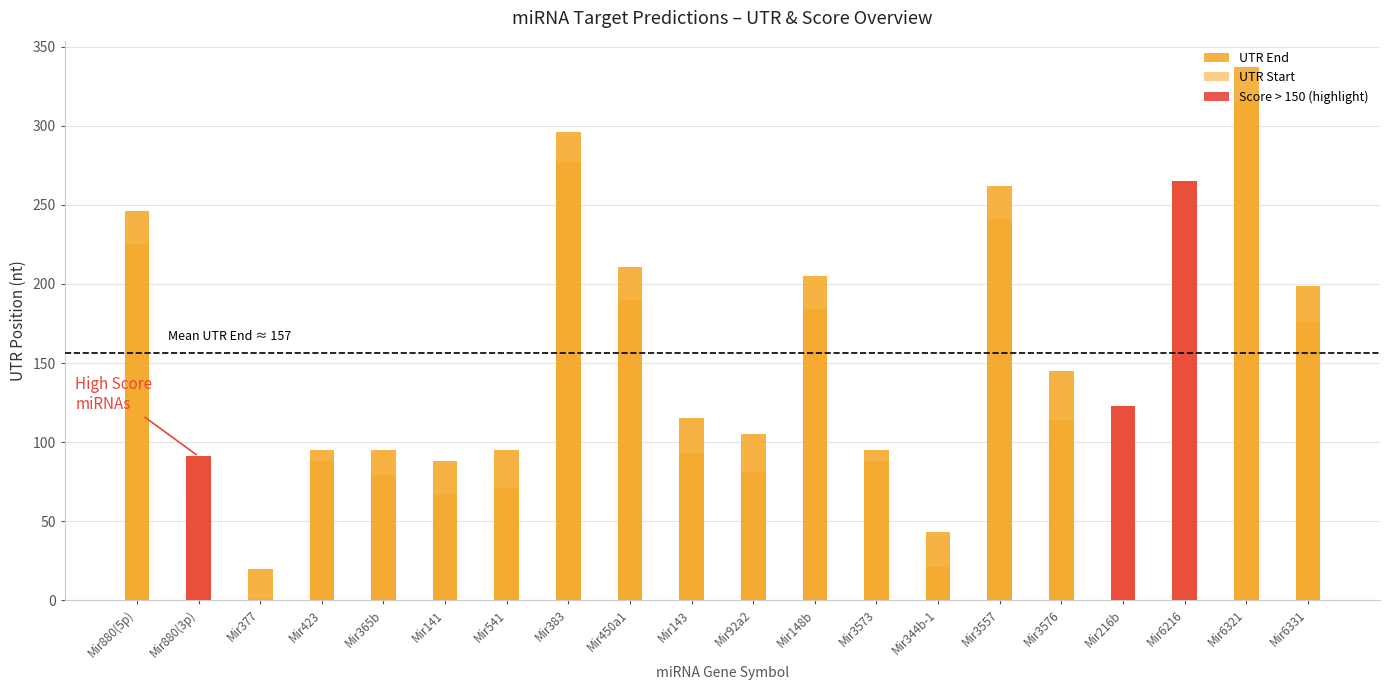

Read the UTR Start value at Mir3576, to the nearest 10.

110